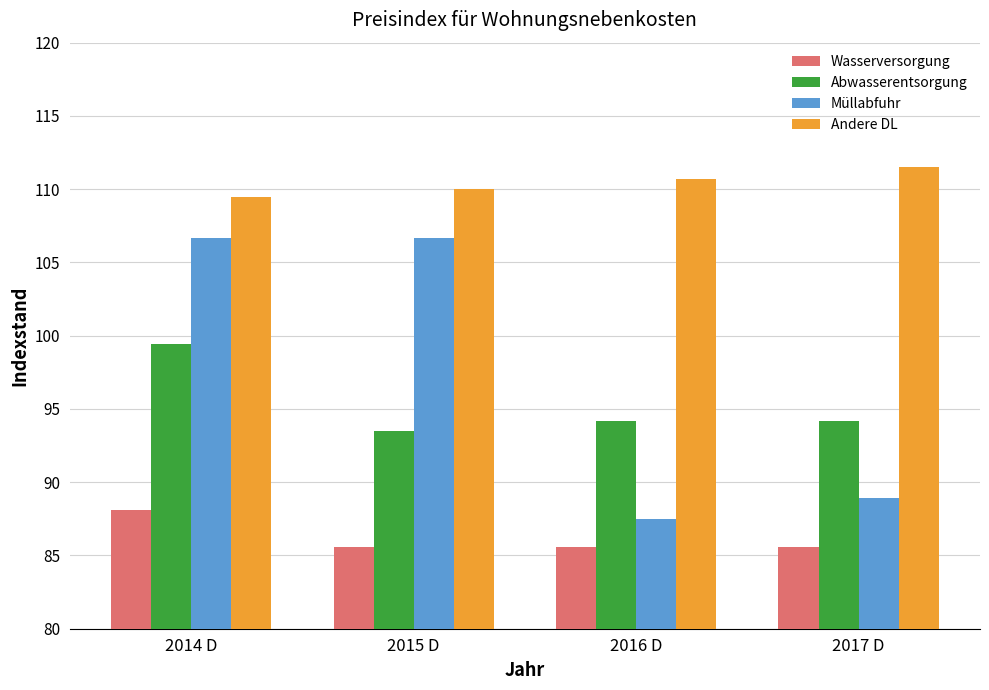

List the series in order of their peak value, lowest first.

Wasserversorgung, Abwasserentsorgung, Müllabfuhr, Andere DL